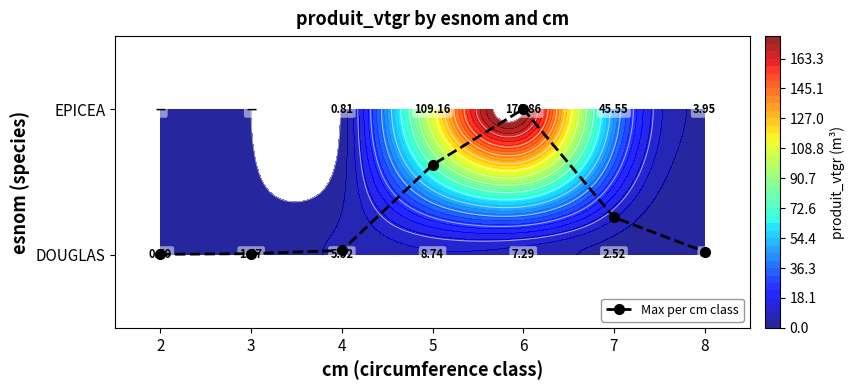

List the series in order of their peak value, highest first.

DOUGLAS, EPICEA, Max per cm class